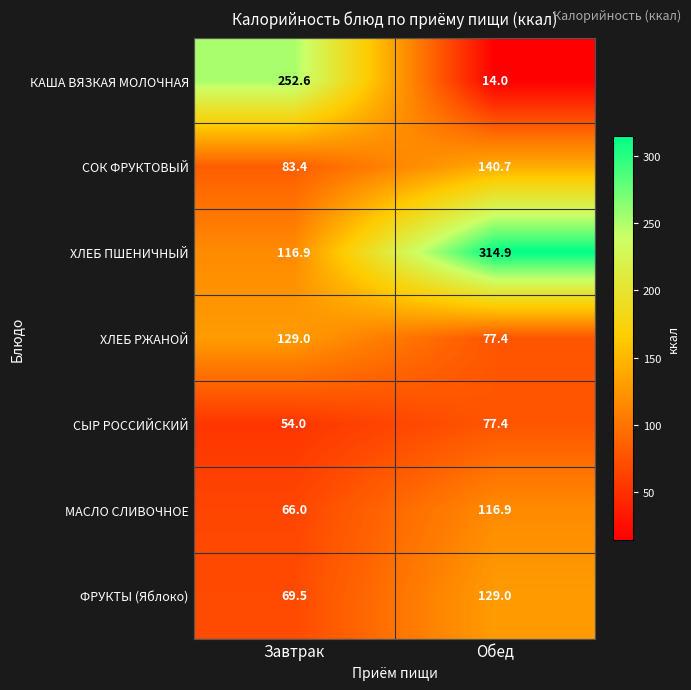

Rank the categories by МАСЛО СЛИВОЧНОЕ value from highest to lowest.

Обед, Завтрак